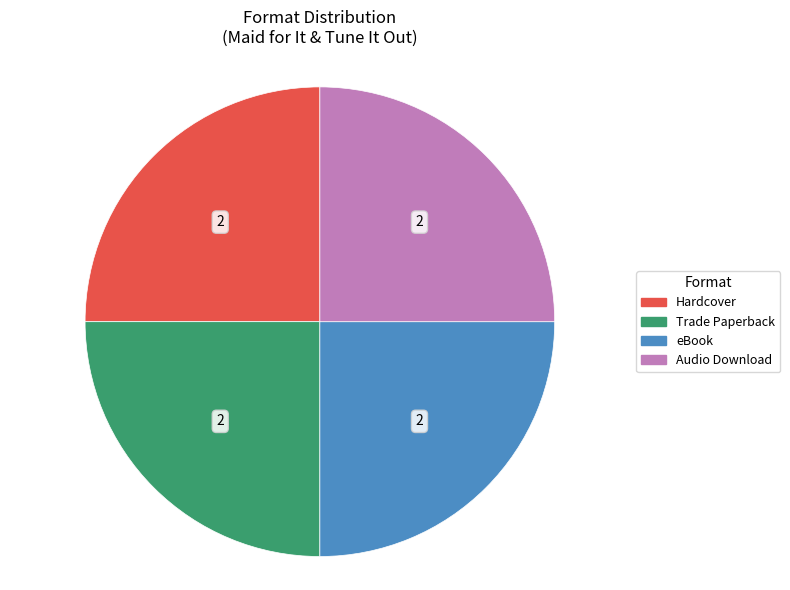

Does Hardcover represent more than half of the total?

No